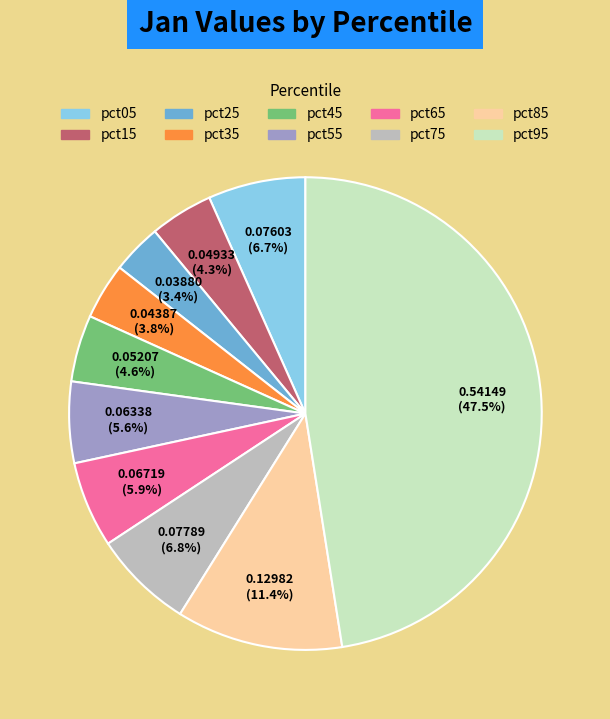

To the nearest percent, what portion does pct55 represent?

6%